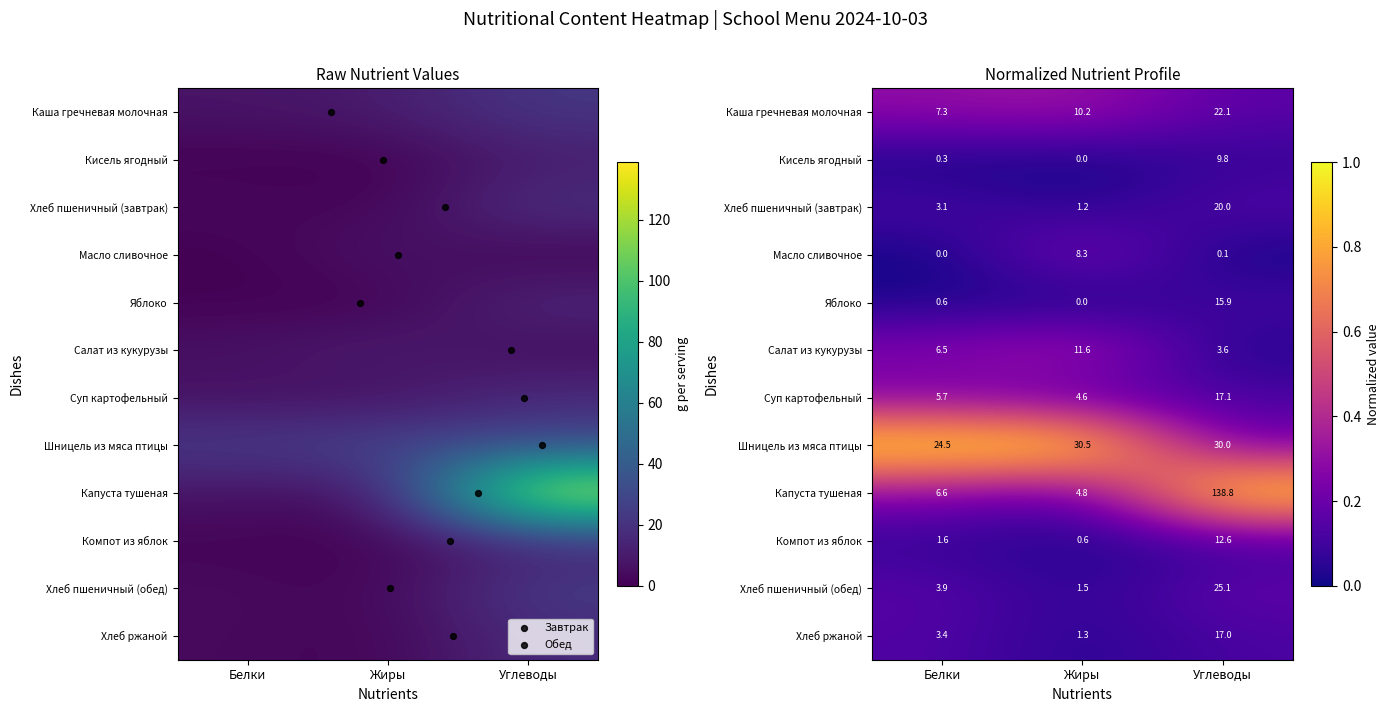

What is the difference between the maximum and minimum values in the Суп картофельный series?

12.5